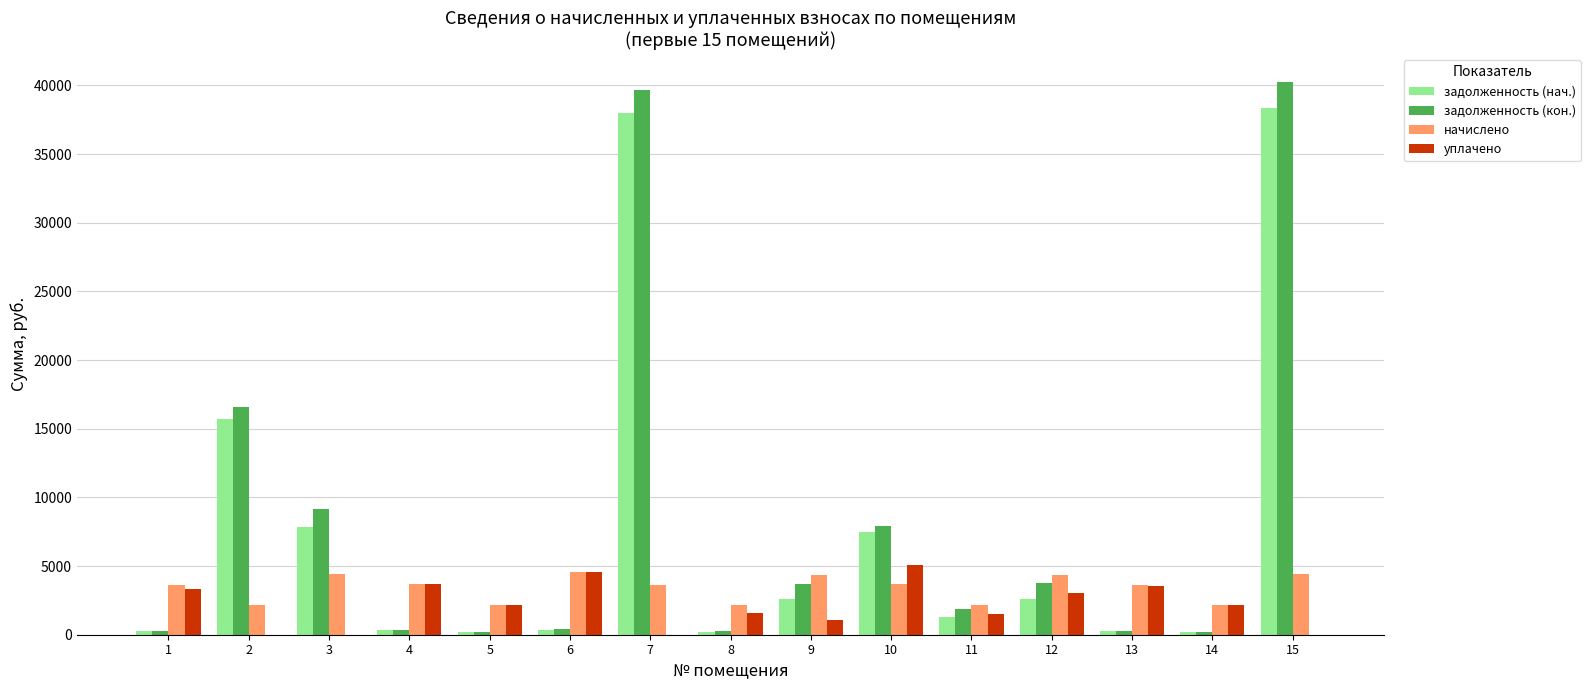

What are all the series names shown in the legend?

задолженность (нач.), задолженность (кон.), начислено, уплачено